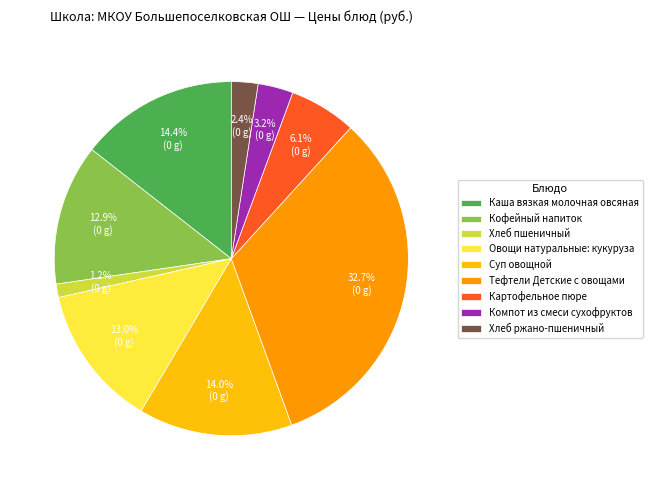

Is Каша вязкая молочная овсяная the majority of the pie?

No